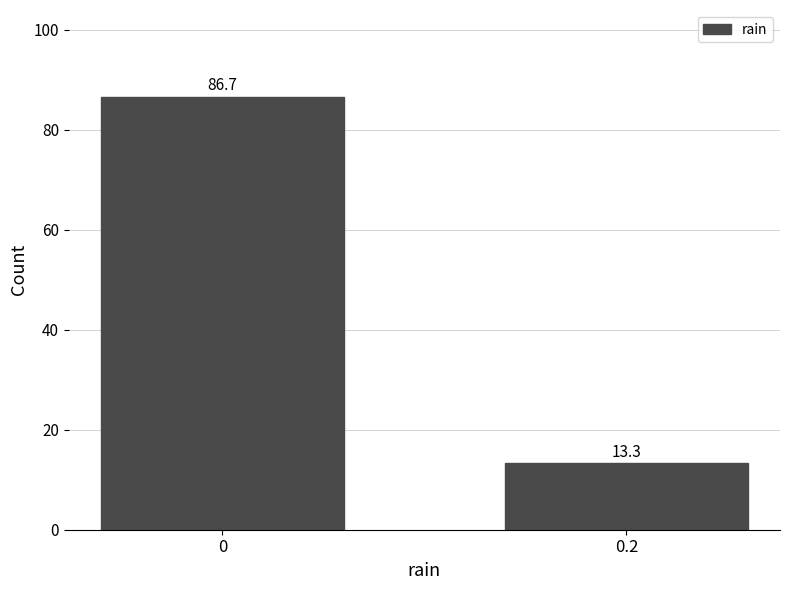

Reading right to left, extract all data points from this chart.

13.3	86.7